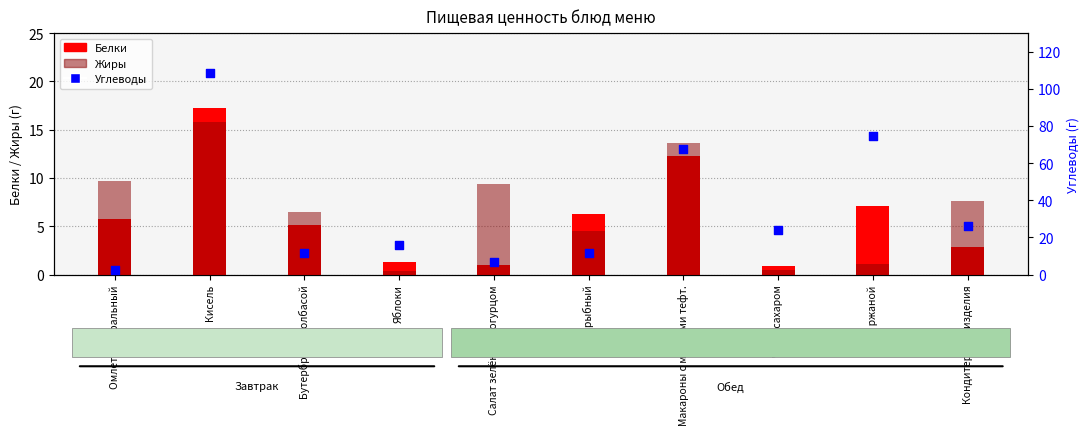

Which series contains the highest Y value?

Углеводы